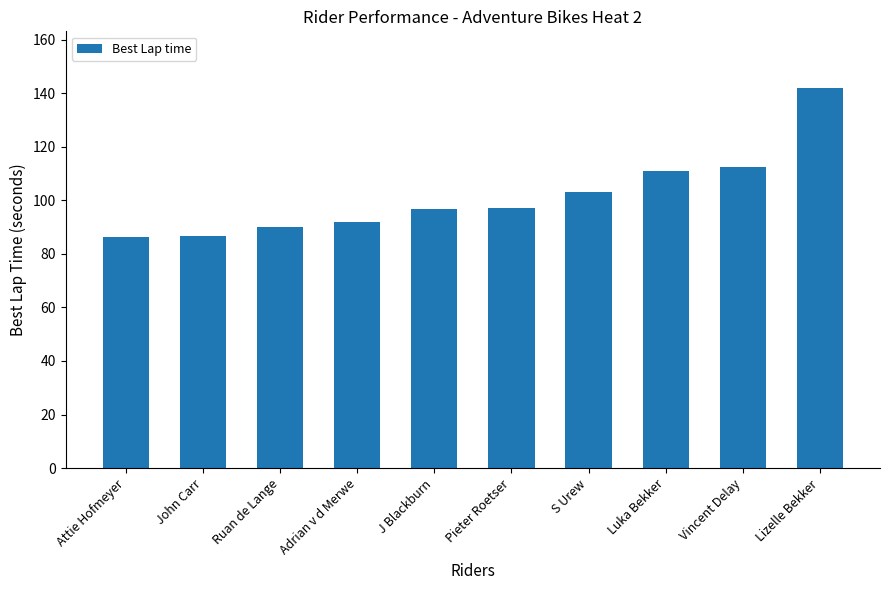

How many data points does each series have?

10